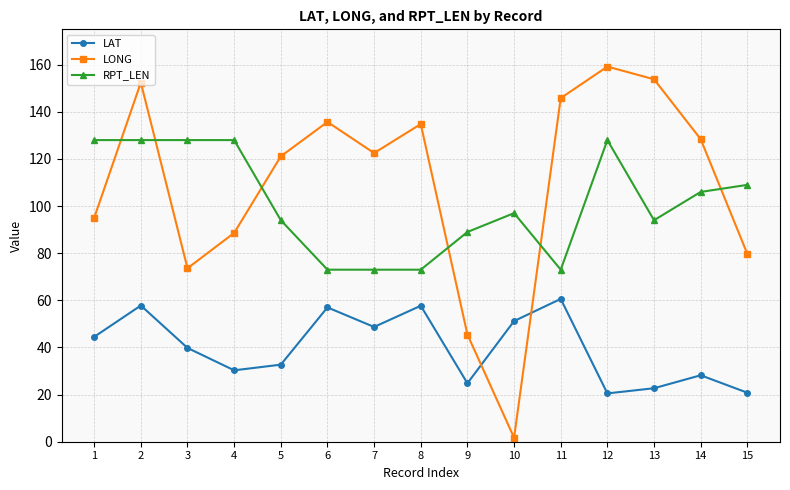

Which series has the largest range (max minus min)?

LONG